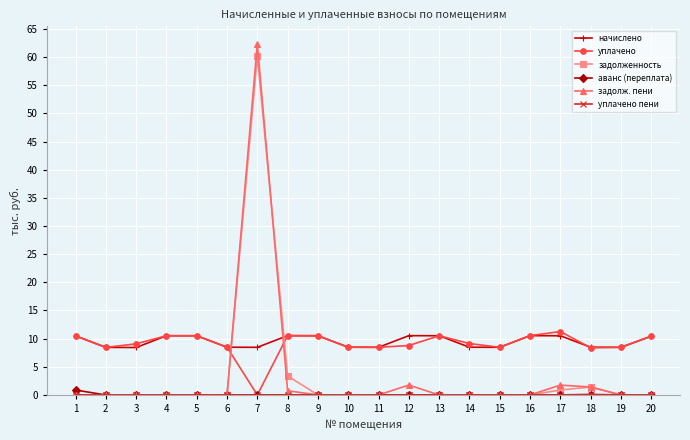

At which category is the sum across all series the highest?

7